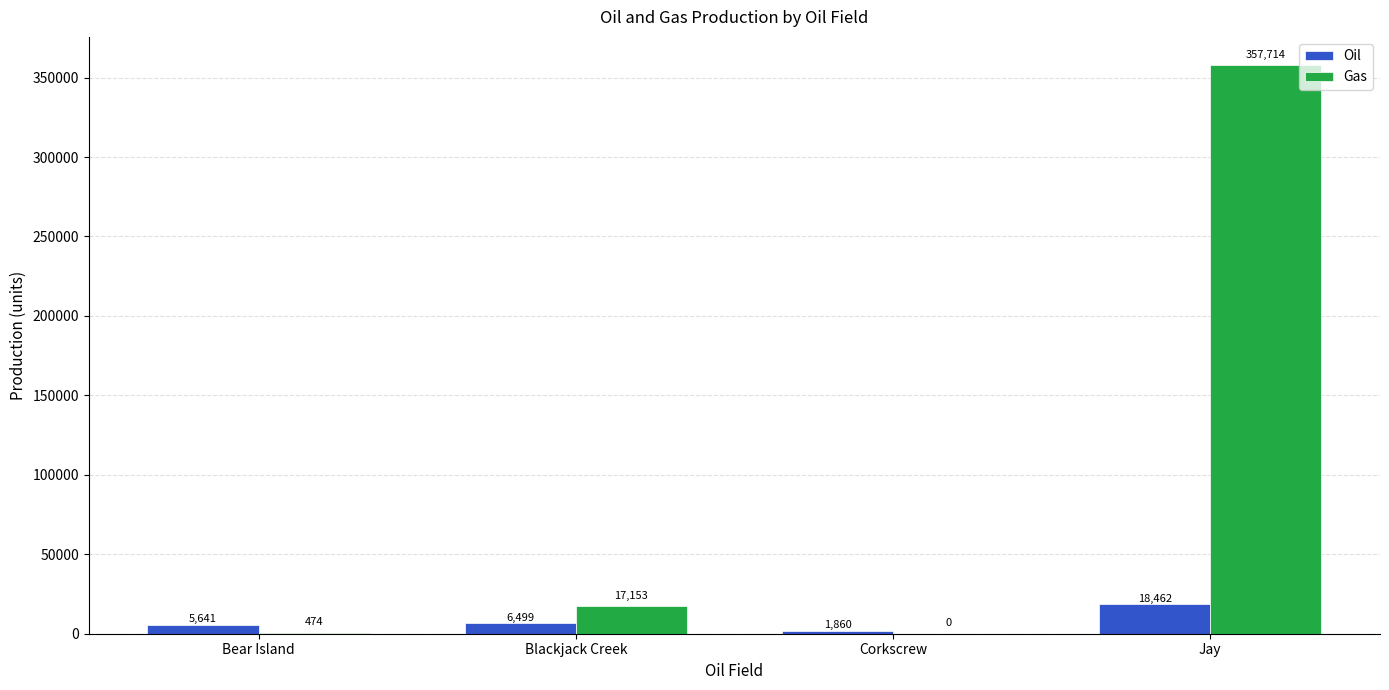

Where is Oil nearest to the value 10161?

Blackjack Creek